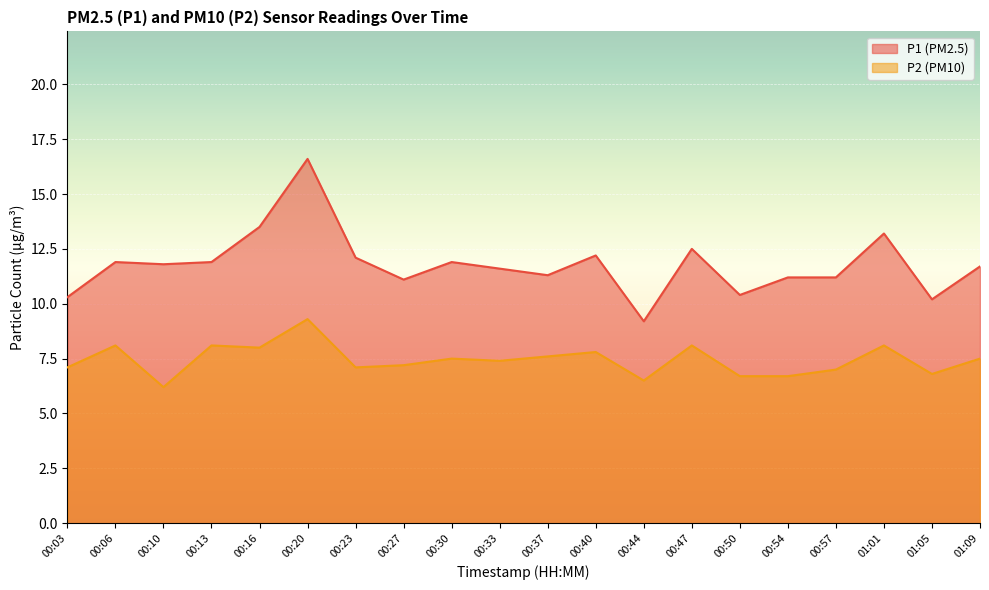

Rank the series by their average value, from lowest to highest.

P2, P1